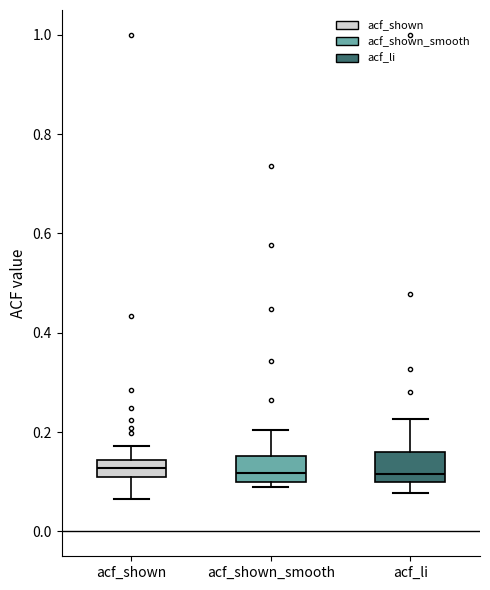

Reading left to right, read every box against the y-axis: the position of its median line, the range the box covers, and the ends of its whiskers. The values are not printed on the chart, so give them approximately, as read against the axis.

acf_shown: median 0.12 (inside the box), box 0.12 to 0.14, whiskers 0.06 to 0.18
acf_shown_smooth: median 0.12, box 0.10 to 0.16, whiskers 0.10 (just below the box's lower edge) to 0.20
acf_li: median 0.12, box 0.10 to 0.16, whiskers 0.08 to 0.22